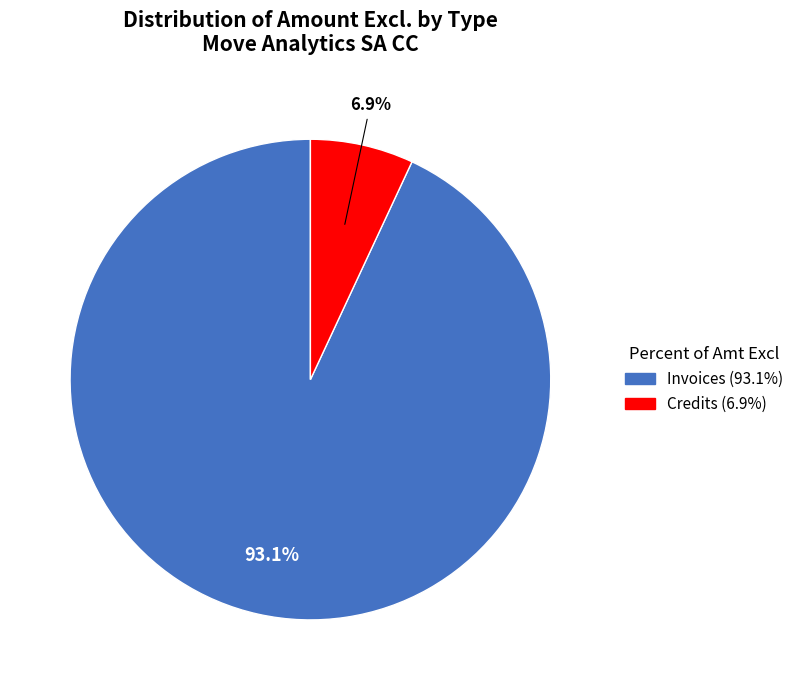

Between Invoices and Credits, which is larger?

Invoices